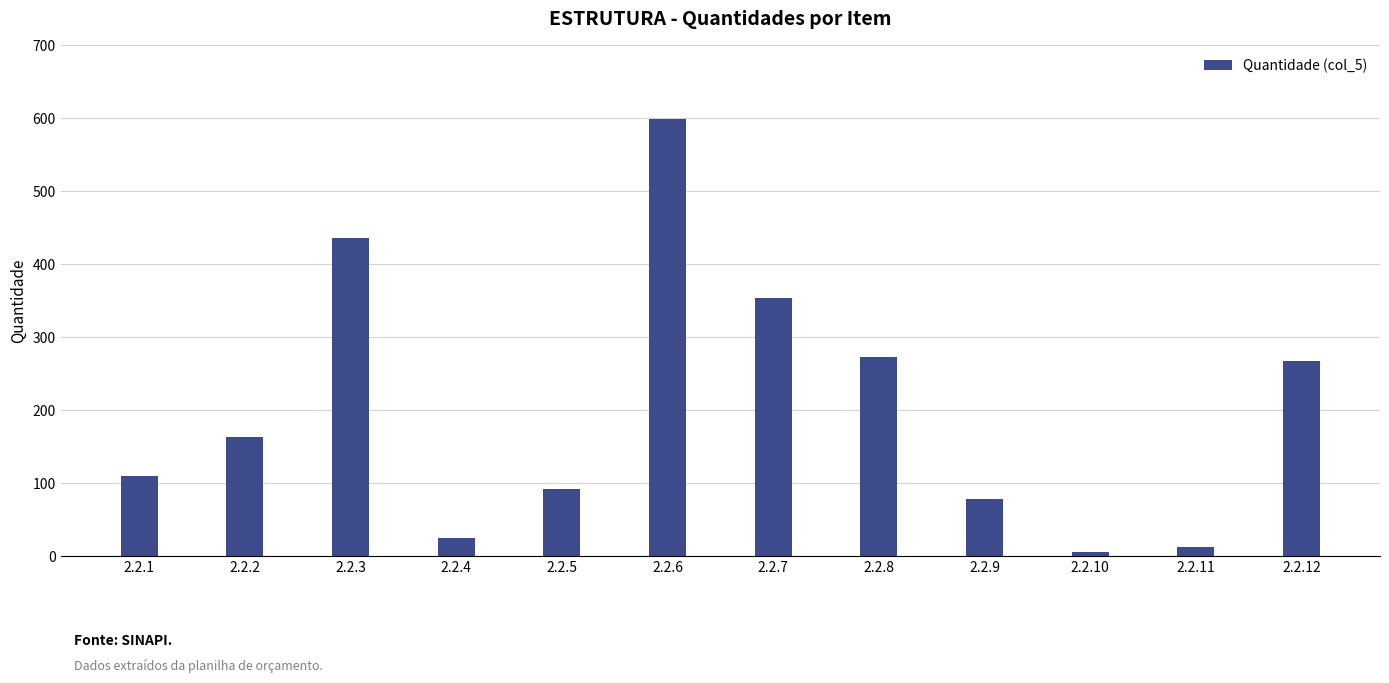

What is the value of the 2nd bar from the left?

162.5